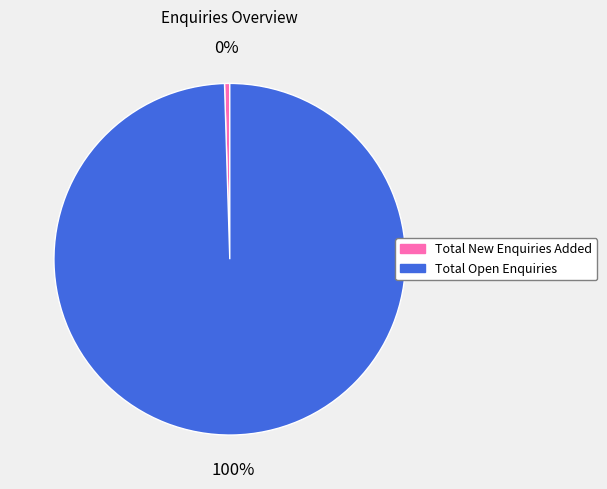

To the nearest percent, what is the combined percentage of Total New Enquiries Added and Total Open Enquiries?

100%